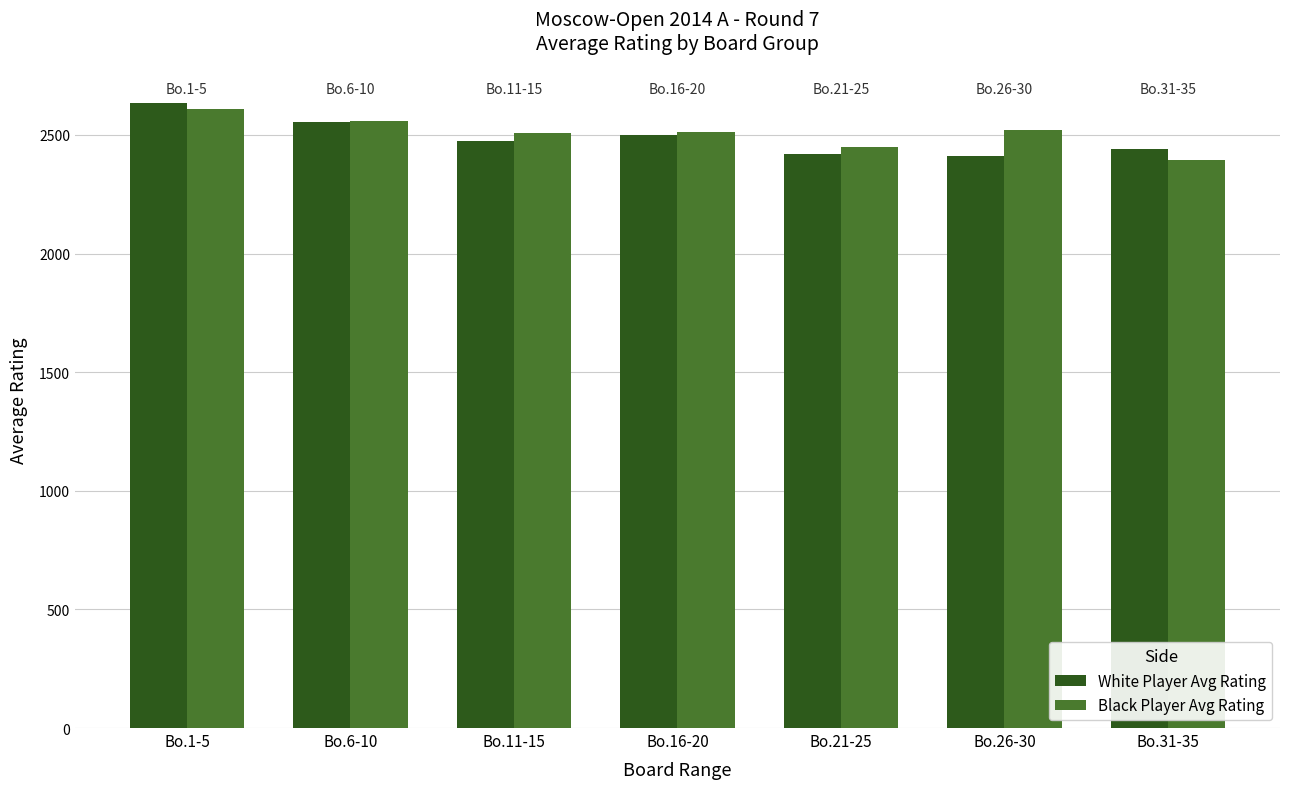

What is the average value of the Black Player Avg Rating series?

2507.9